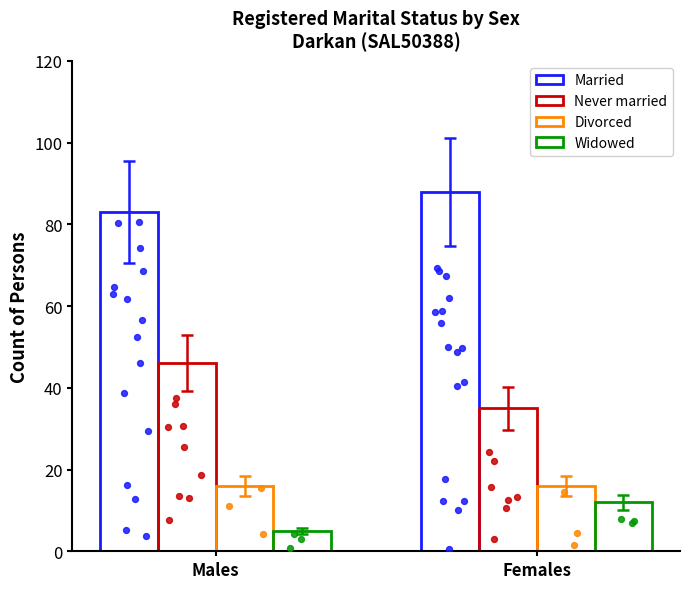

What are all the series names shown in the legend?

Married, Never married, Divorced, Widowed